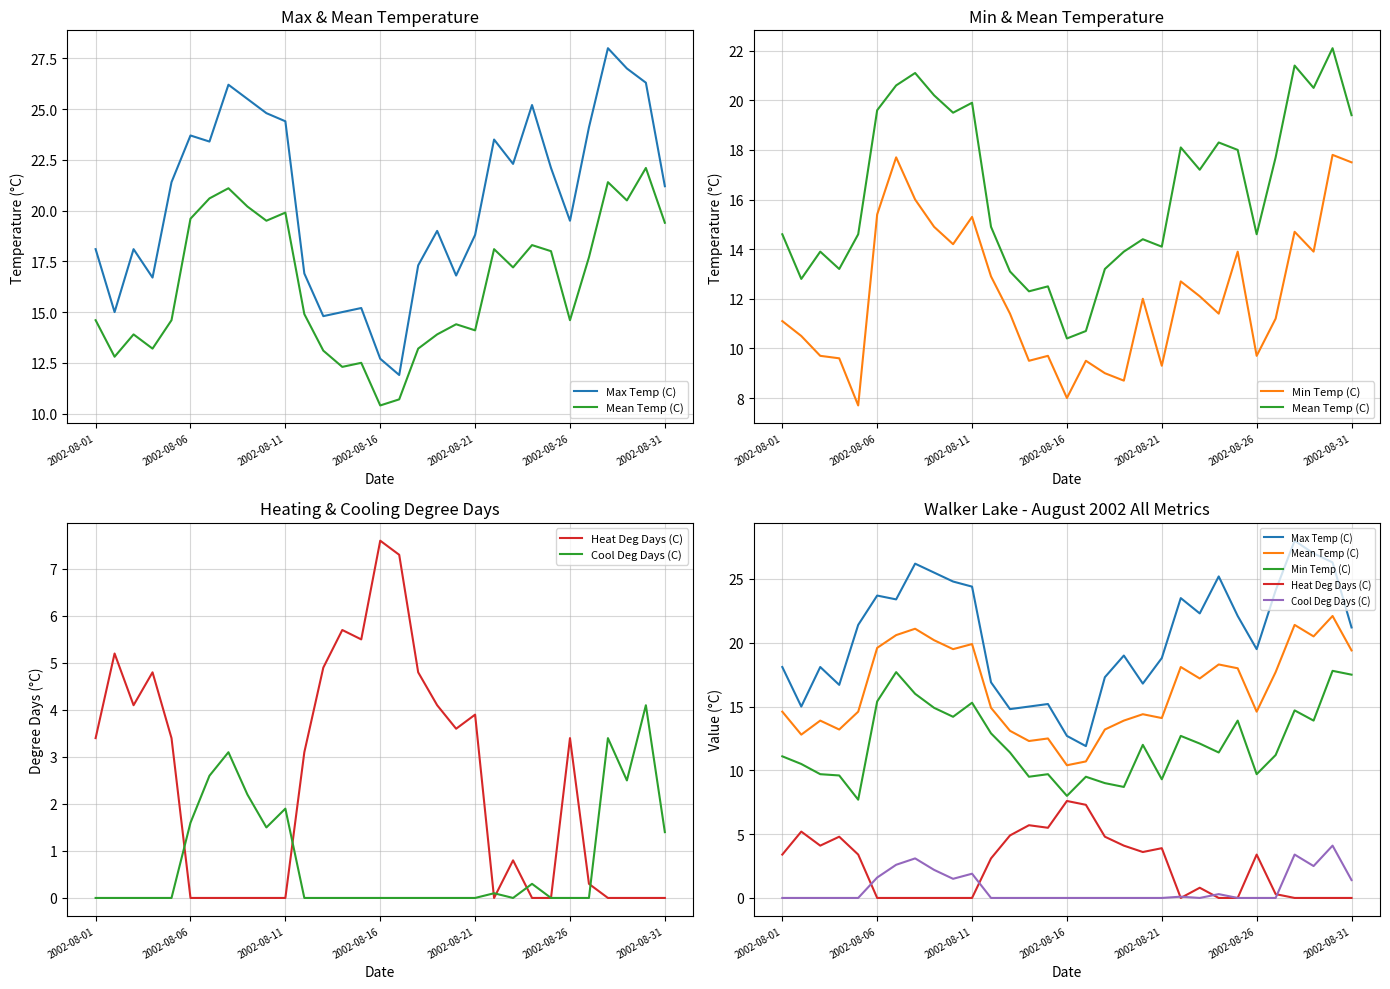

How many times do Heat Deg Days (C) and Cool Deg Days (C) cross each other?

6